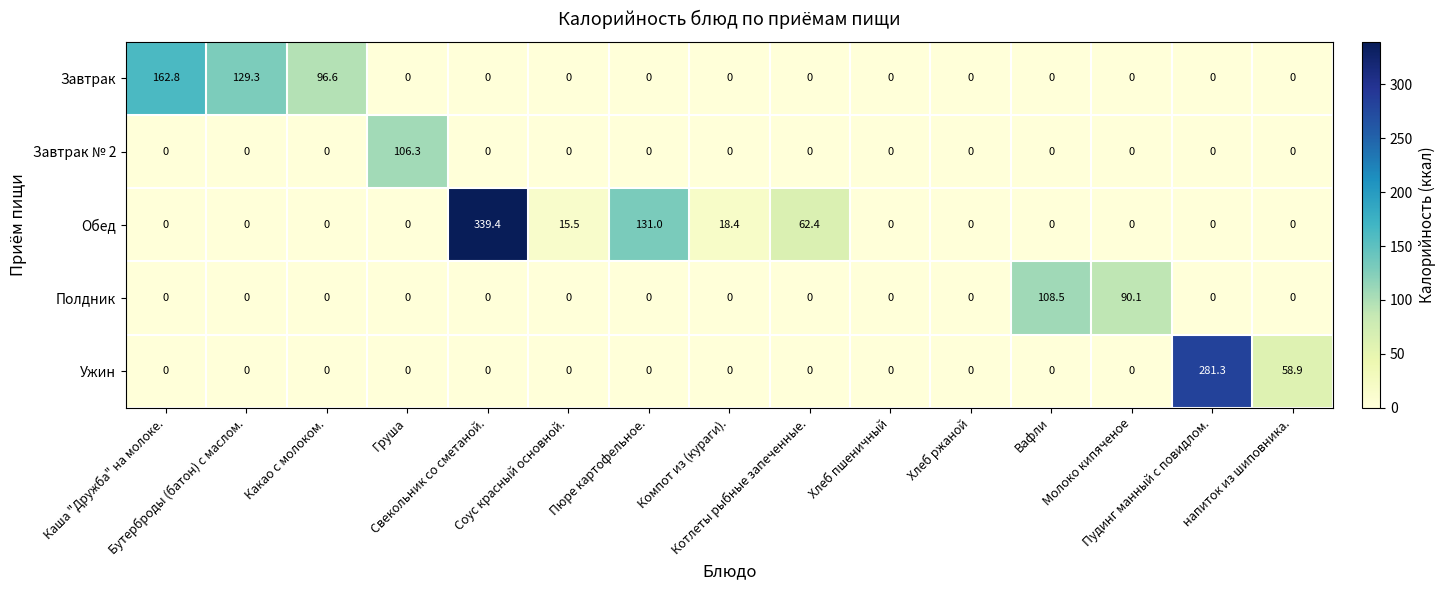

What is the maximum value shown in the chart?

339.4